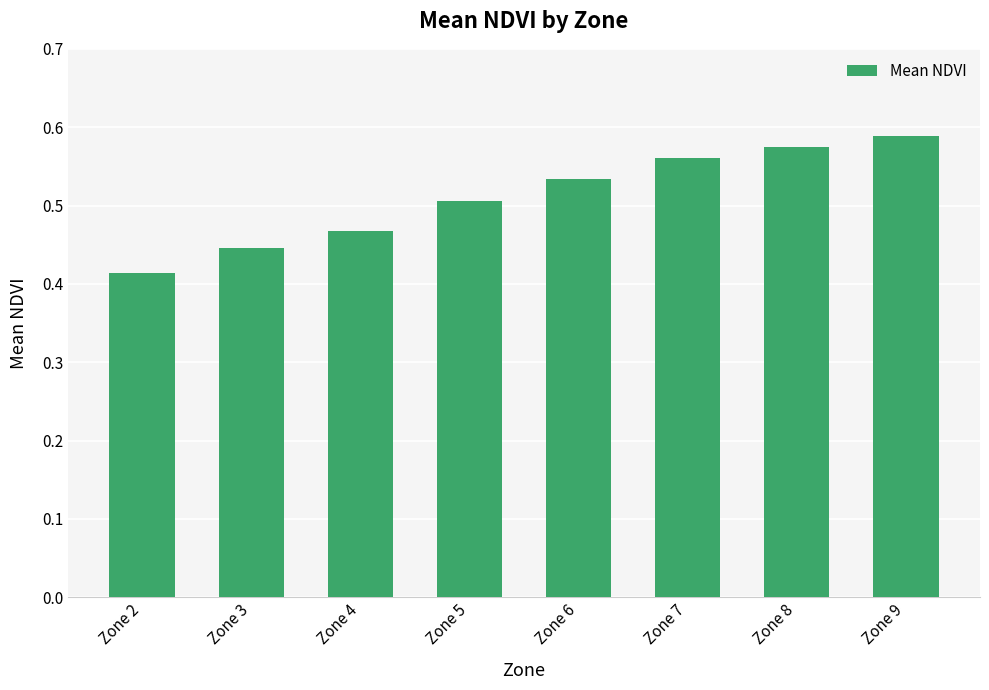

The value at Zone 9 is 0.9. True or false?

False